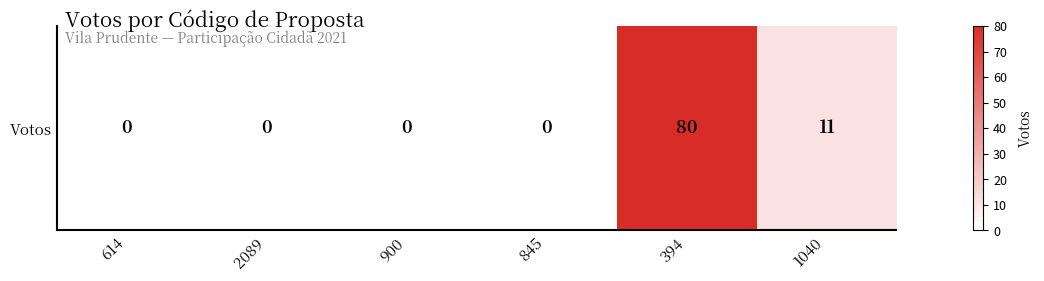

Between 614 and 845, which is larger?

614